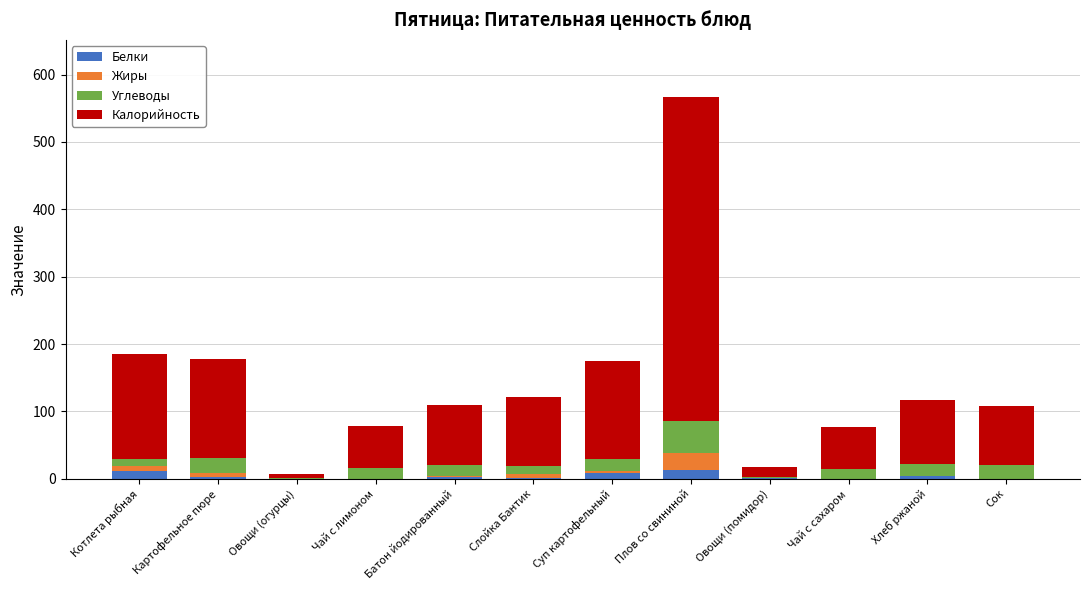

What is the maximum value for Белки?

13.1